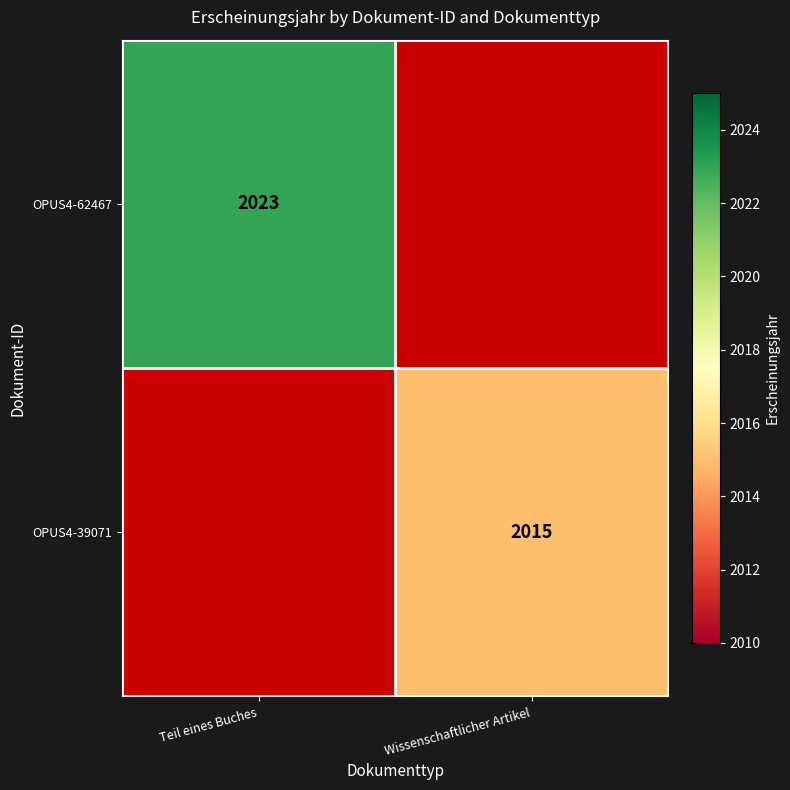

The OPUS4-62467 series shows 3102.1 at Teil eines Buches. True or false?

False